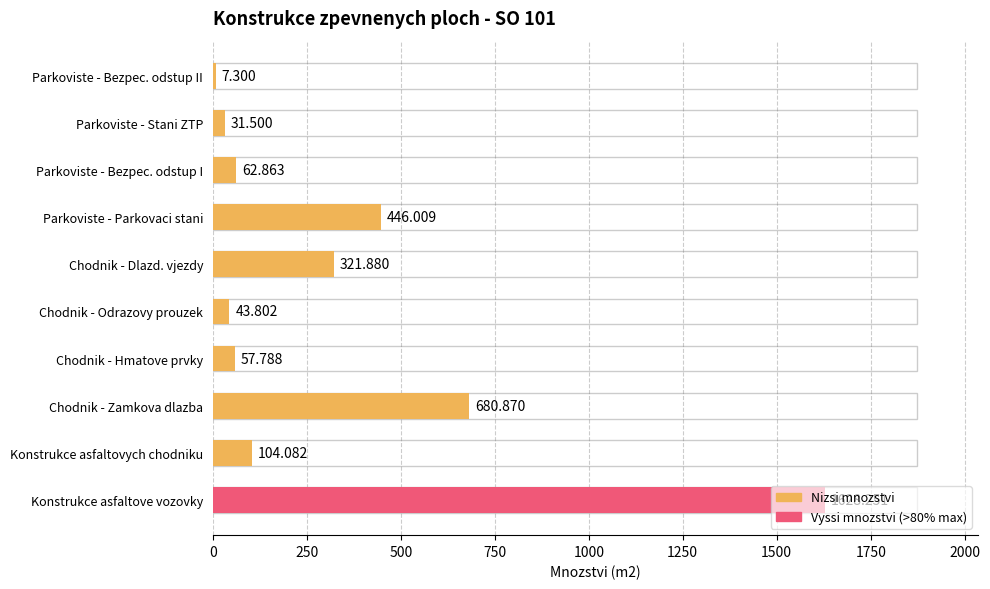

Rank the categories by value from lowest to highest.

Parkoviste - Bezpec. odstup II, Parkoviste - Stani ZTP, Chodnik - Odrazovy prouzek, Chodnik - Hmatove prvky, Parkoviste - Bezpec. odstup I, Konstrukce asfaltovych chodniku, Chodnik - Dlazd. vjezdy, Parkoviste - Parkovaci stani, Chodnik - Zamkova dlazba, Konstrukce asfaltove vozovky